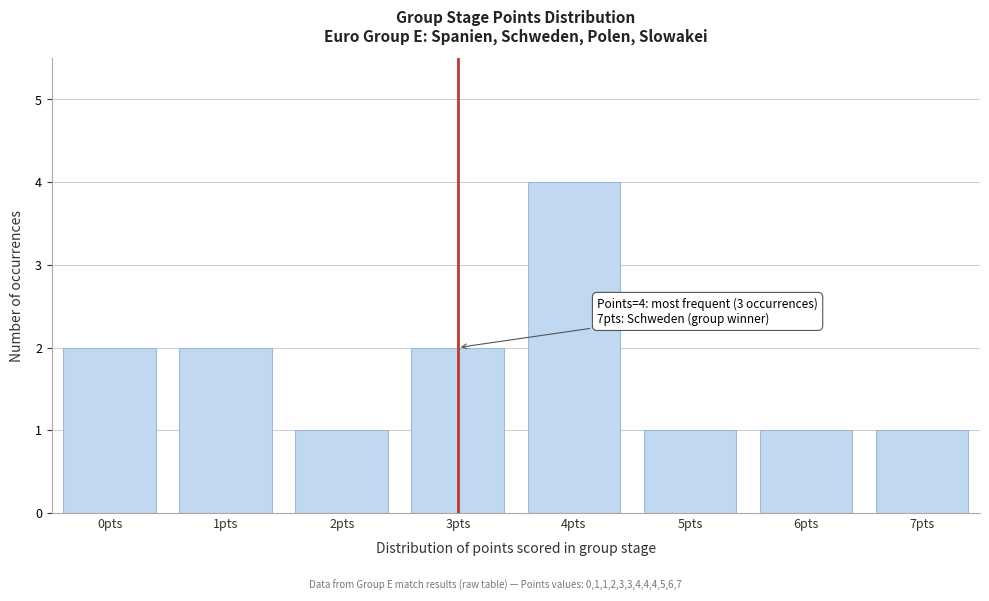

Reading left to right, extract all data points from this chart.

2	2	1	2	4	1	1	1